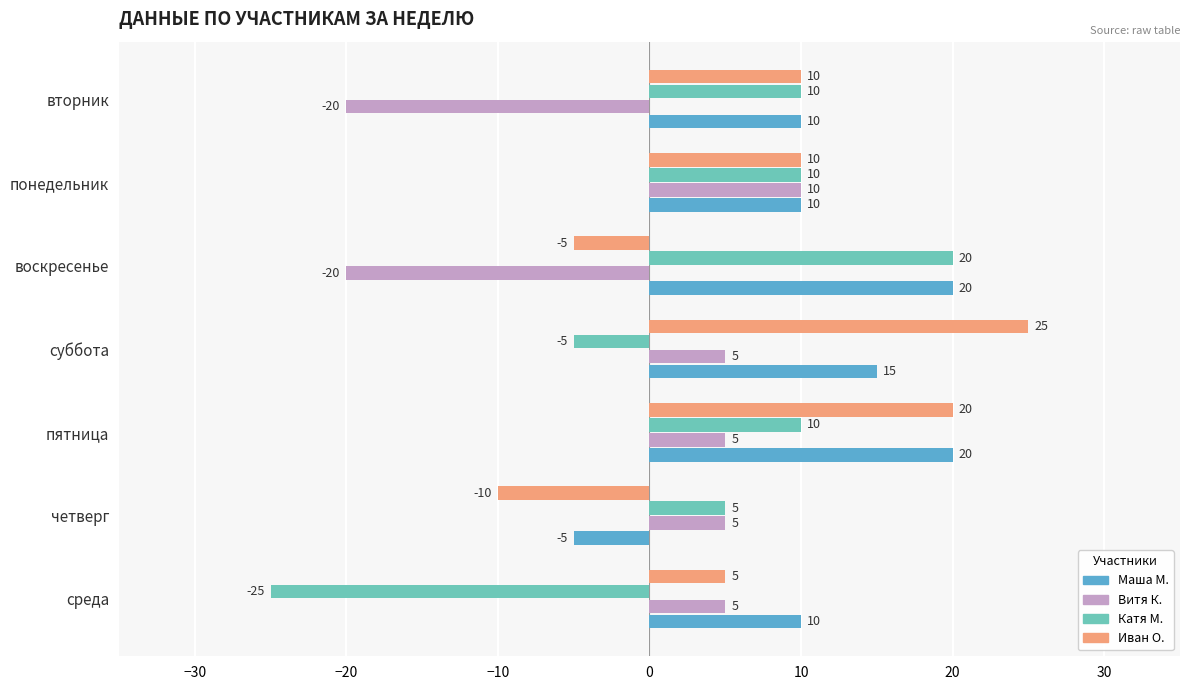

How many series are shown in this chart?

4